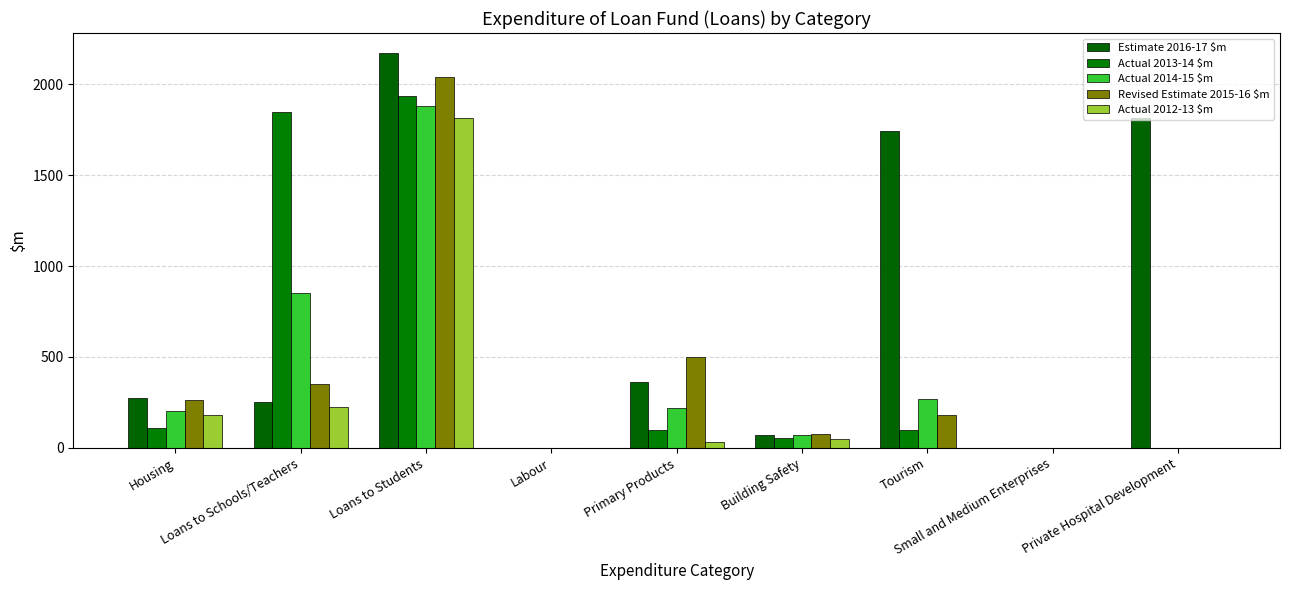

Count the number of data series in this chart.

5